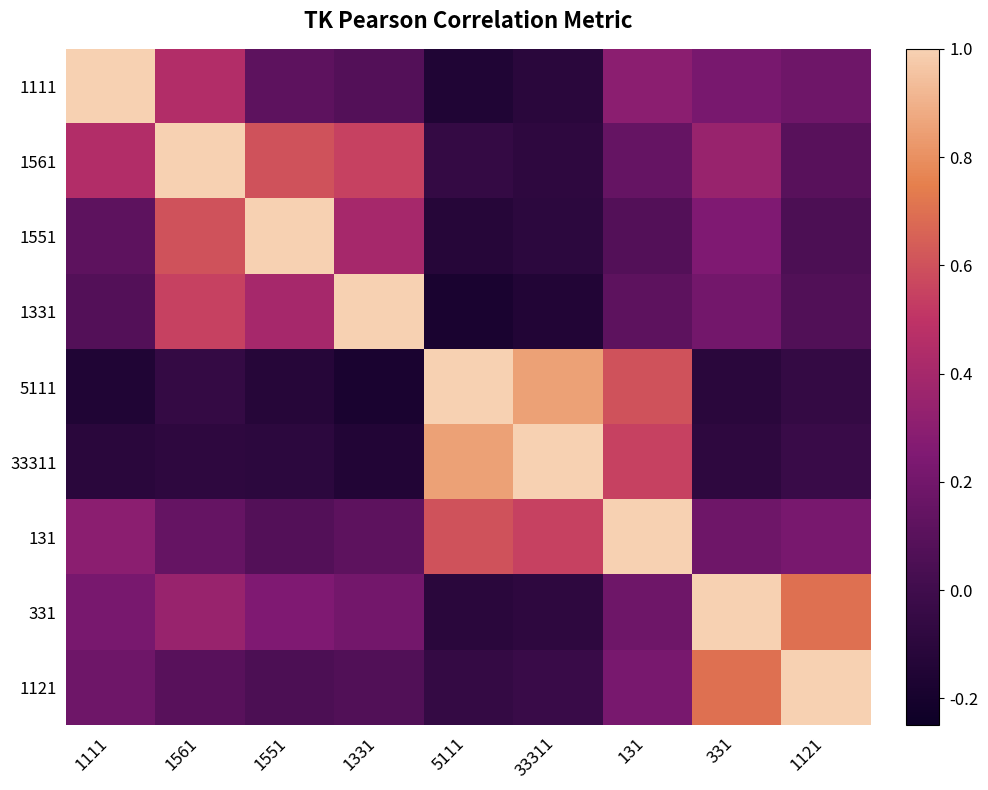

At how many categories does at least one series exceed 0?

9